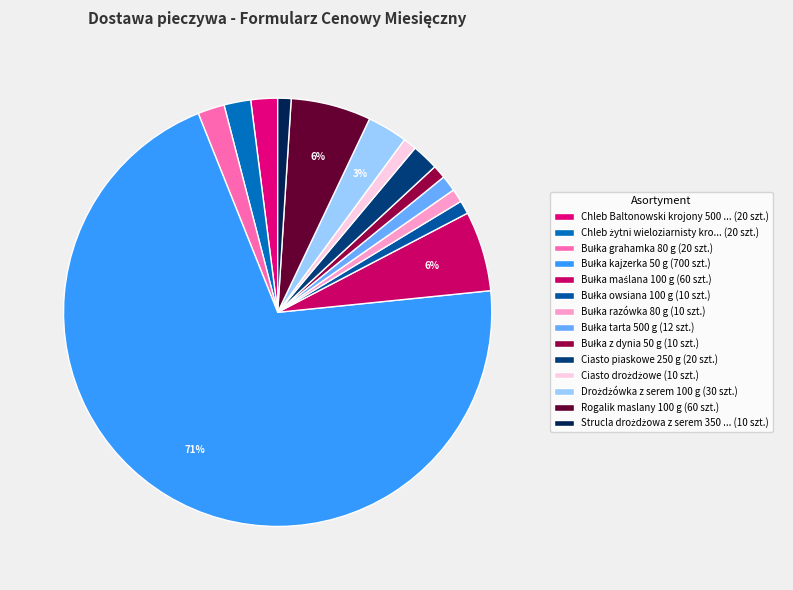

Which category has the biggest portion of the pie?

Bułka kajzerka 50 g